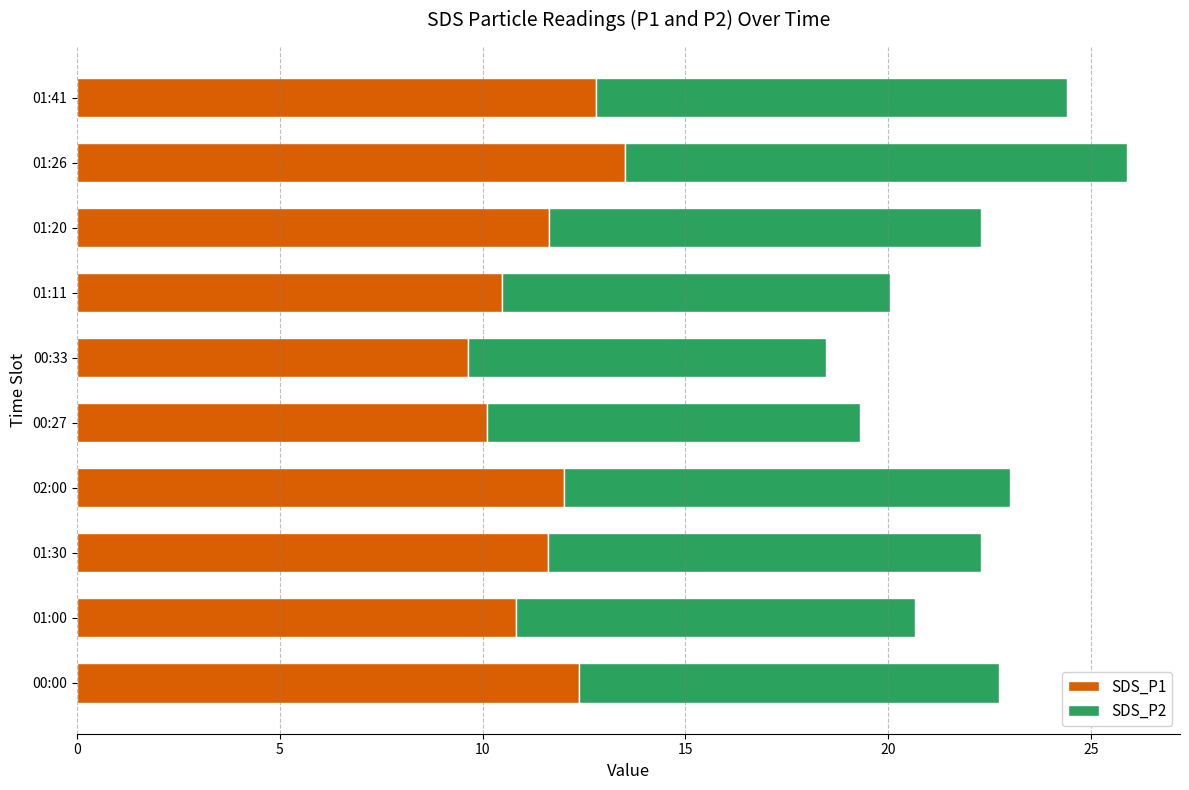

What value does the SDS_P1 series have at 01:41?

12.8